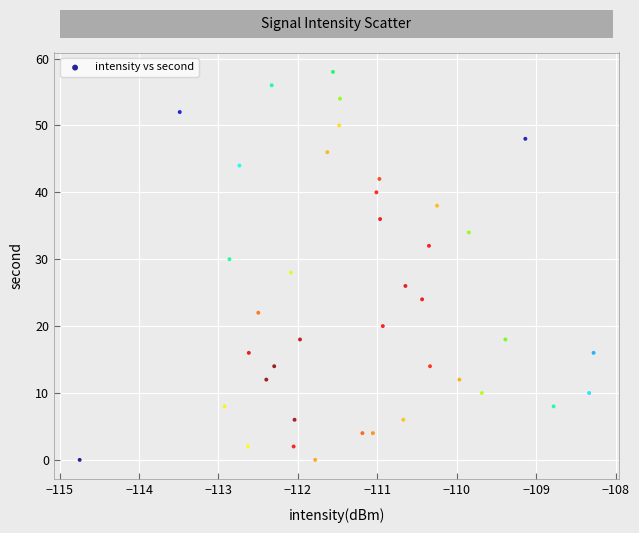

What is the range of Y values (max minus min)?

58